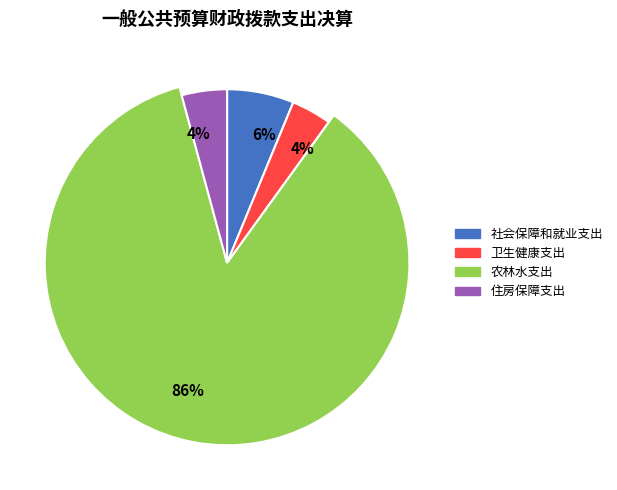

Count the number of slices in the pie.

4